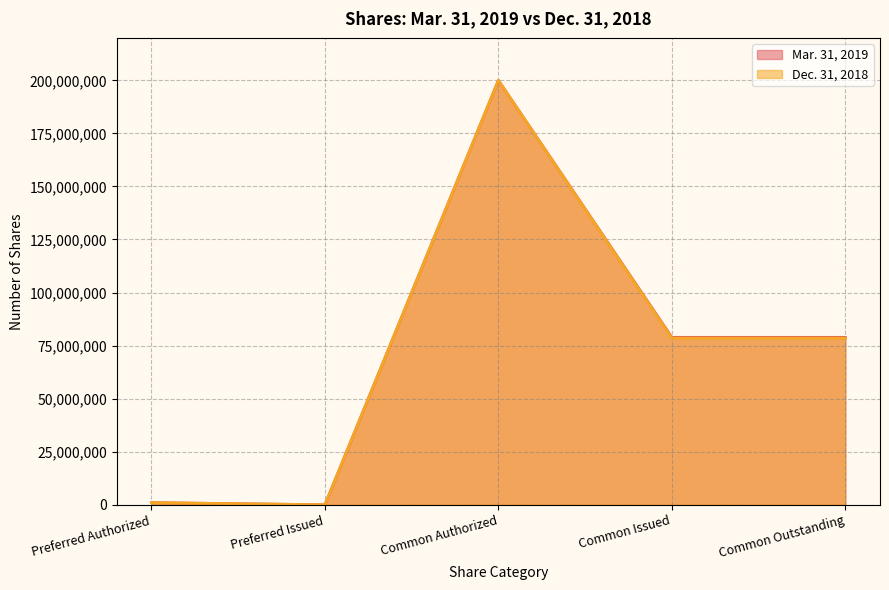

Which has a higher value, Preferred Authorized or Common Outstanding?

Common Outstanding